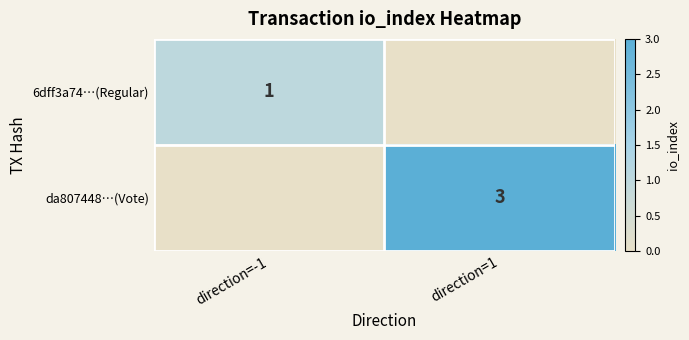

Which category has the highest value across all series?

direction=1